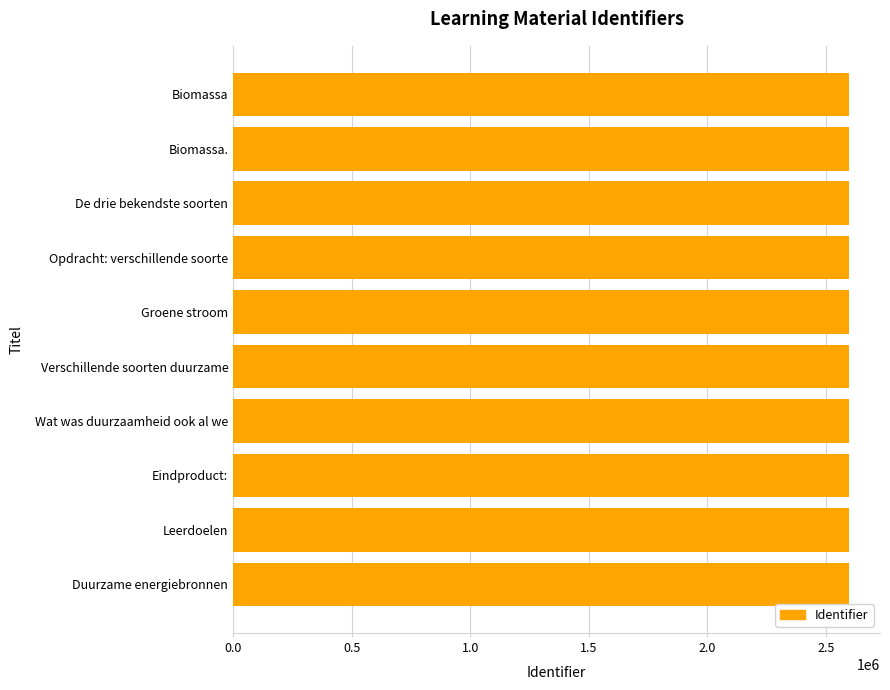

How many bars are there in total?

10